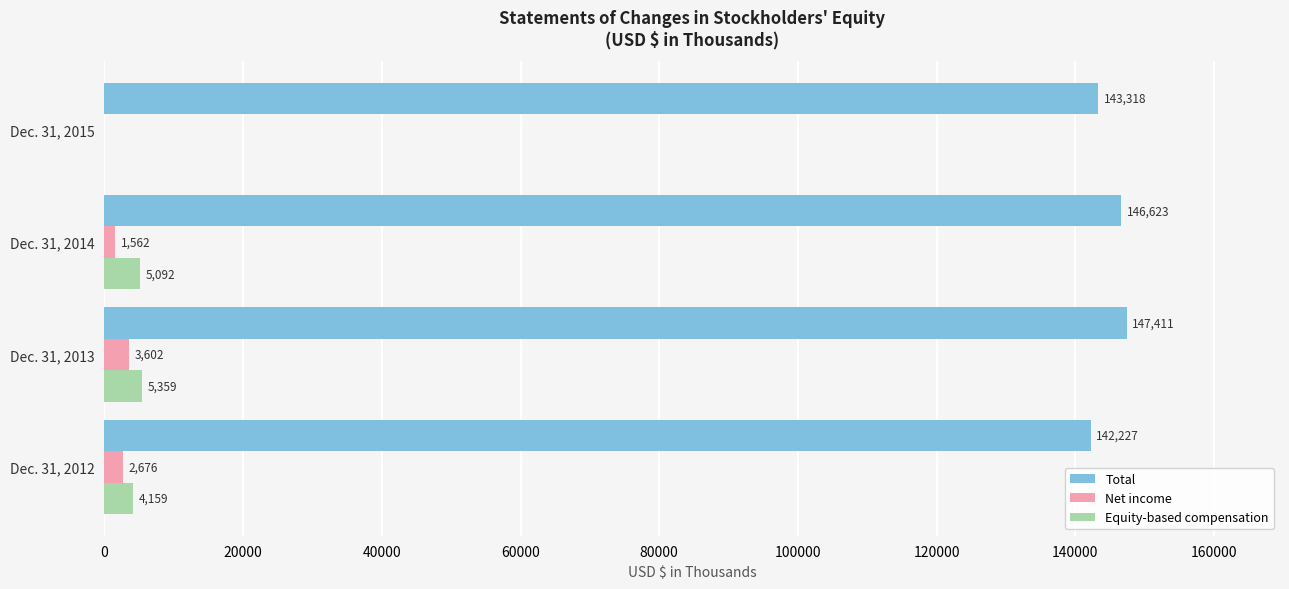

What is the highest value of the Net income series?

3602